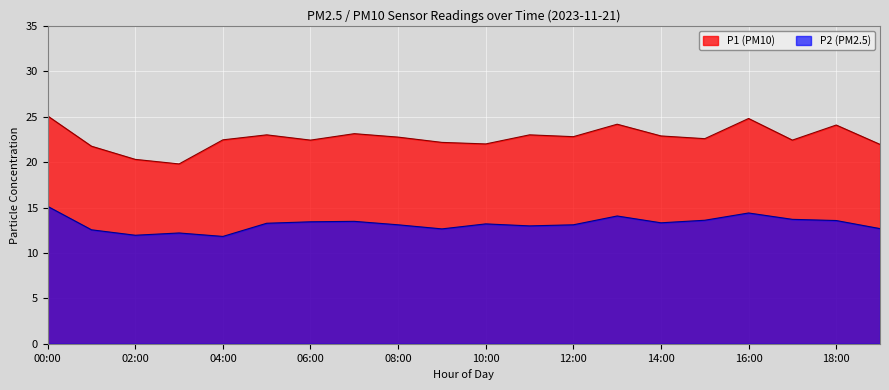

The P2 series shows 2.7 at 08:00. True or false?

False